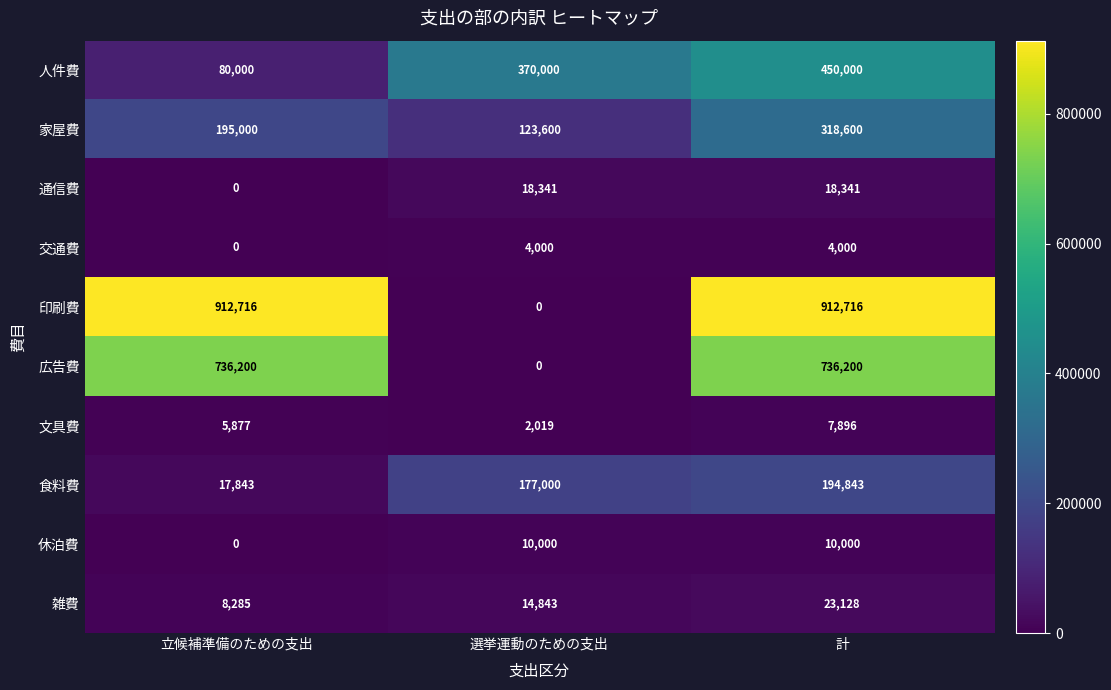

Which series has the largest total across all categories?

印刷費